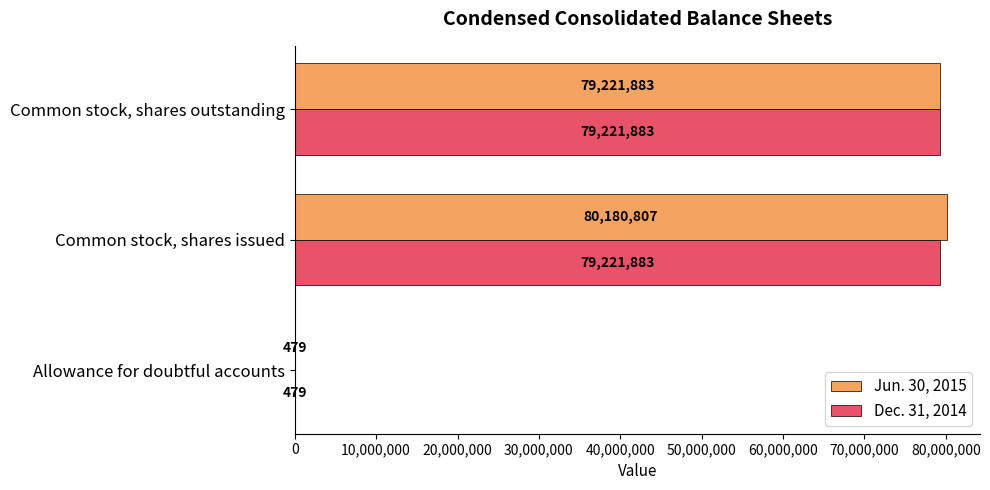

At which category does the chart reach its peak across all series?

Common stock, shares issued